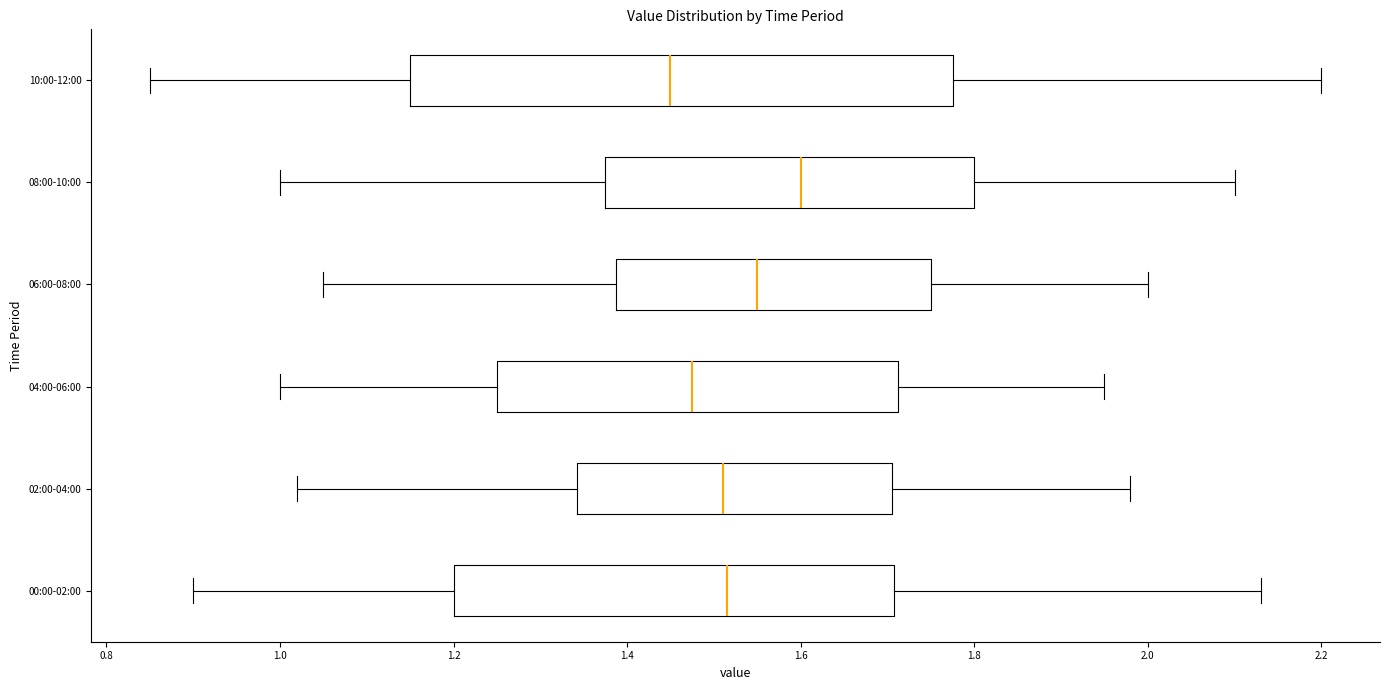

Which box has the furthest to the right median line?

08:00-10:00